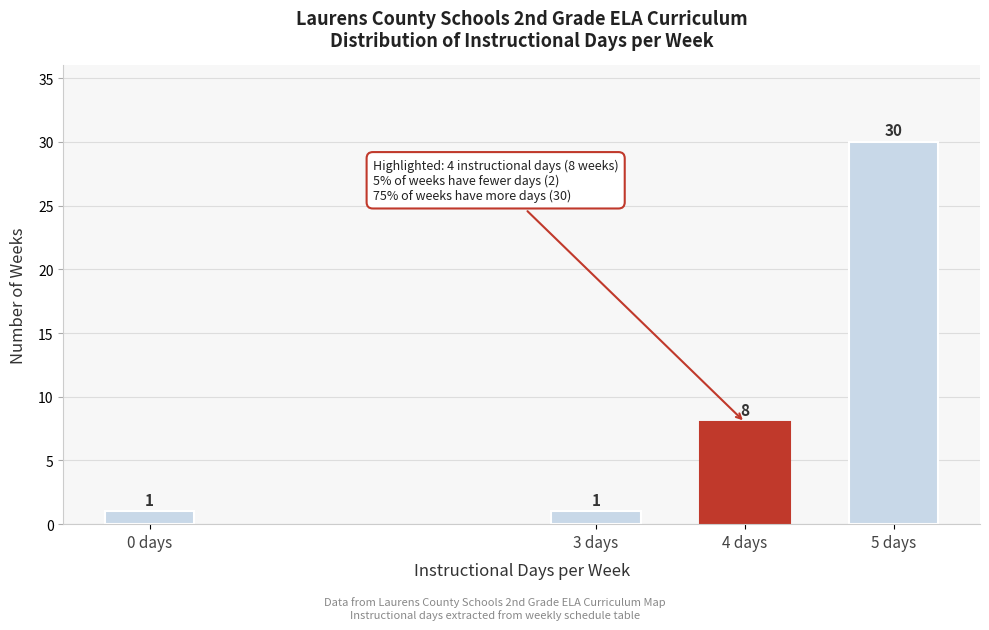

Reading right to left, transcribe all the data shown in this chart.

5 days=30	4 days=8	3 days=1	0 days=1